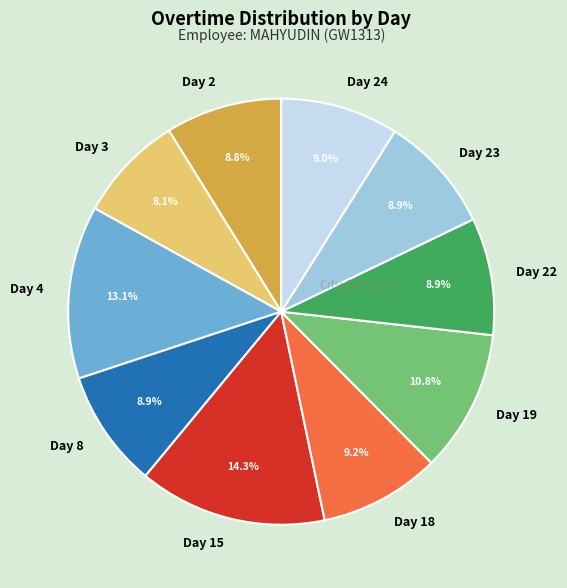

Which has a higher value, Day 18 or Day 4?

Day 4